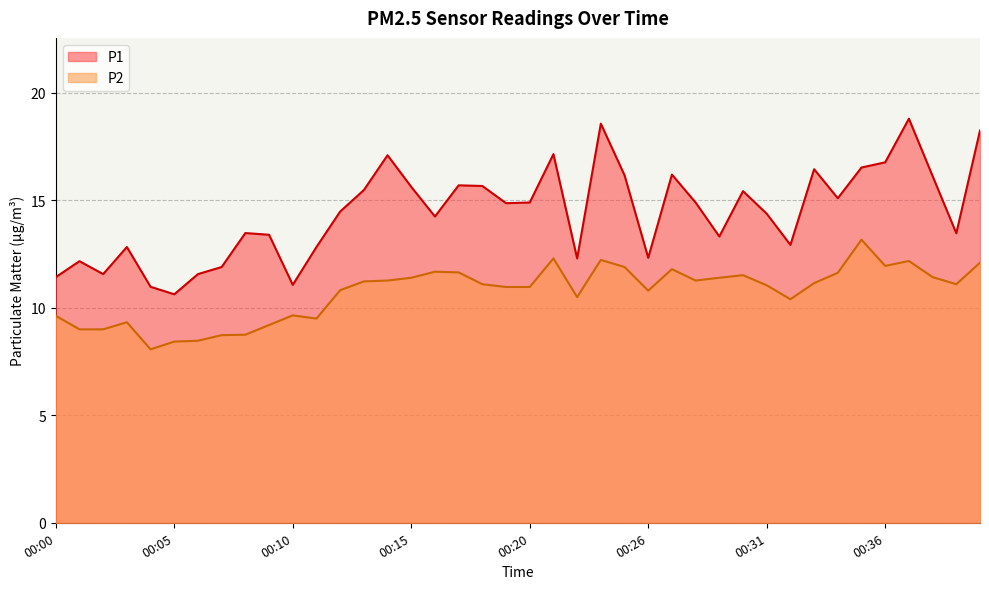

What value does the P1 series have at 00:03?

12.8